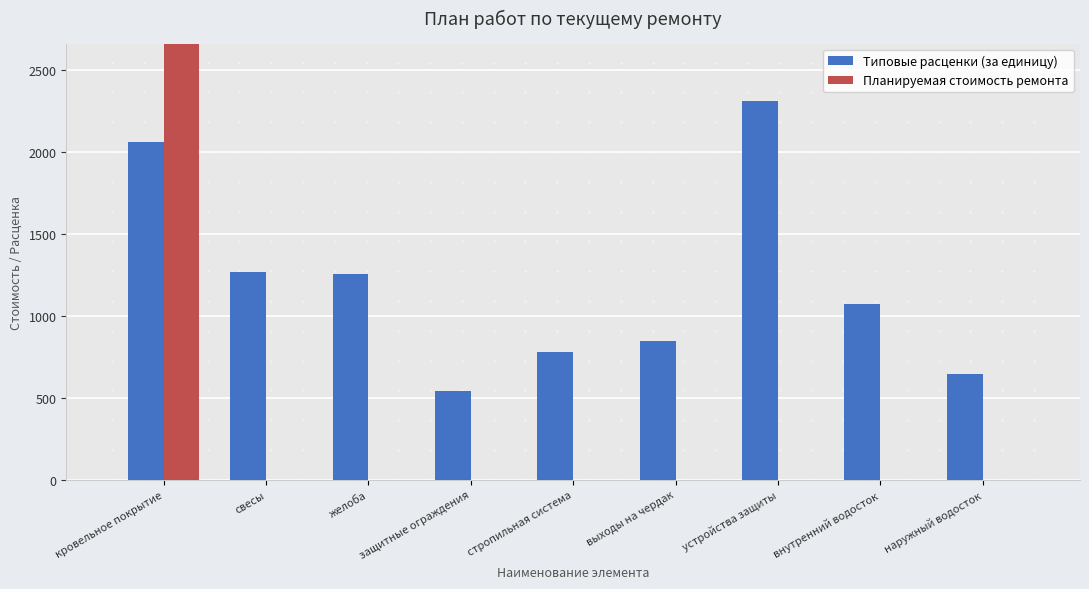

Are the bars horizontal?

No